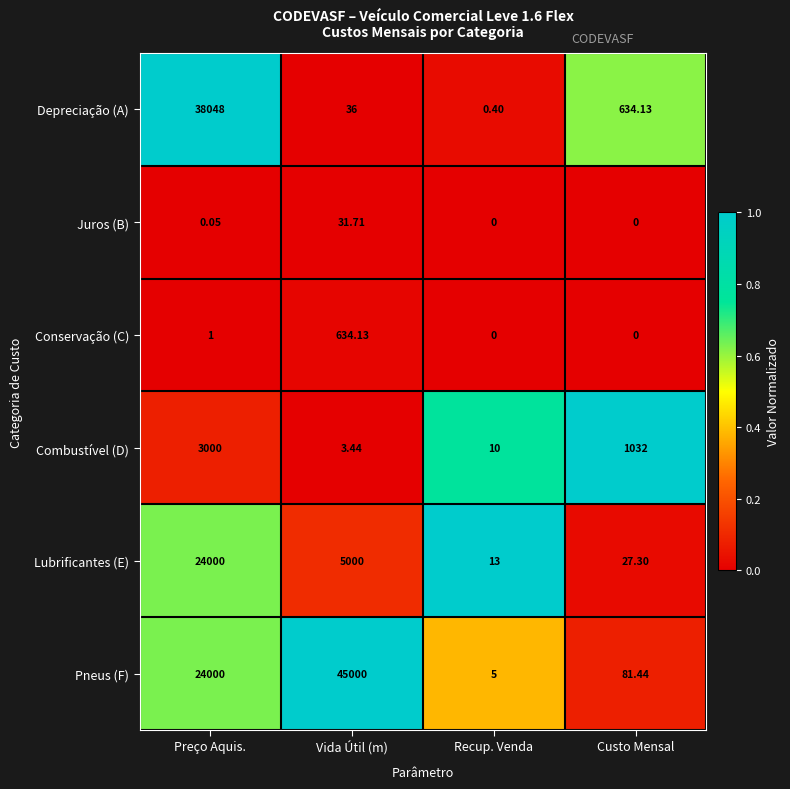

Which series has the largest range (max minus min)?

Pneus (F)